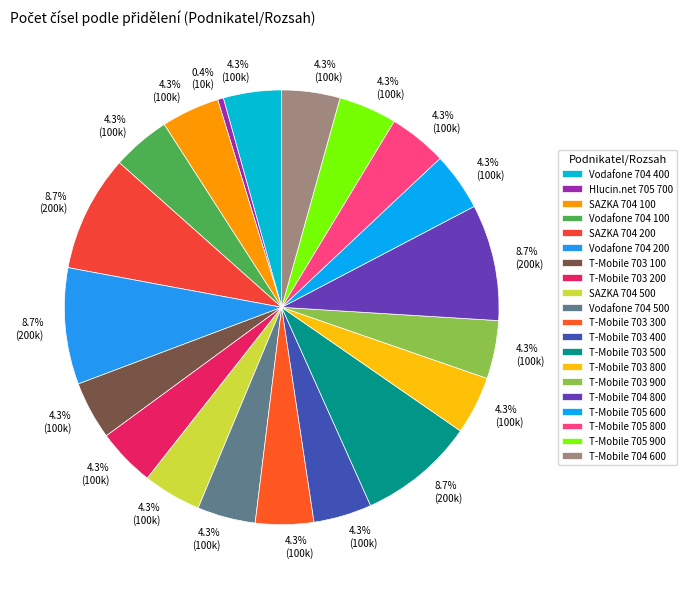

The T-Mobile 705 900 slice represents 4% of the pie. True or false?

True